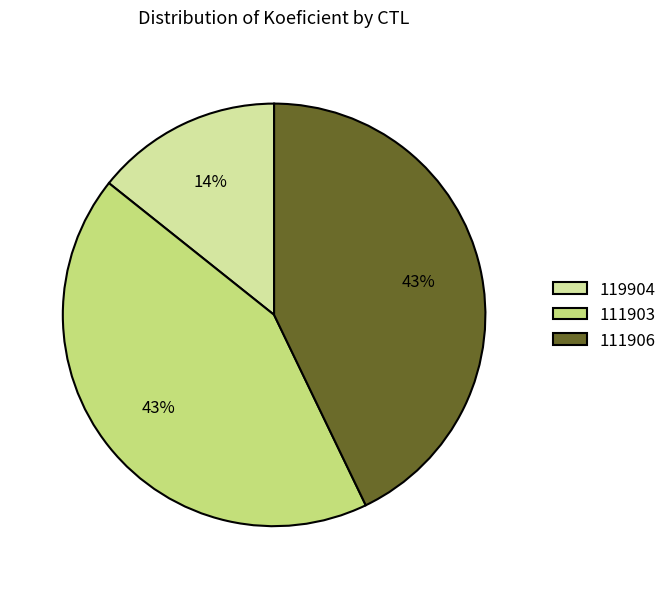

To the nearest percent, what is the difference between the largest and smallest slice percentages?

29%